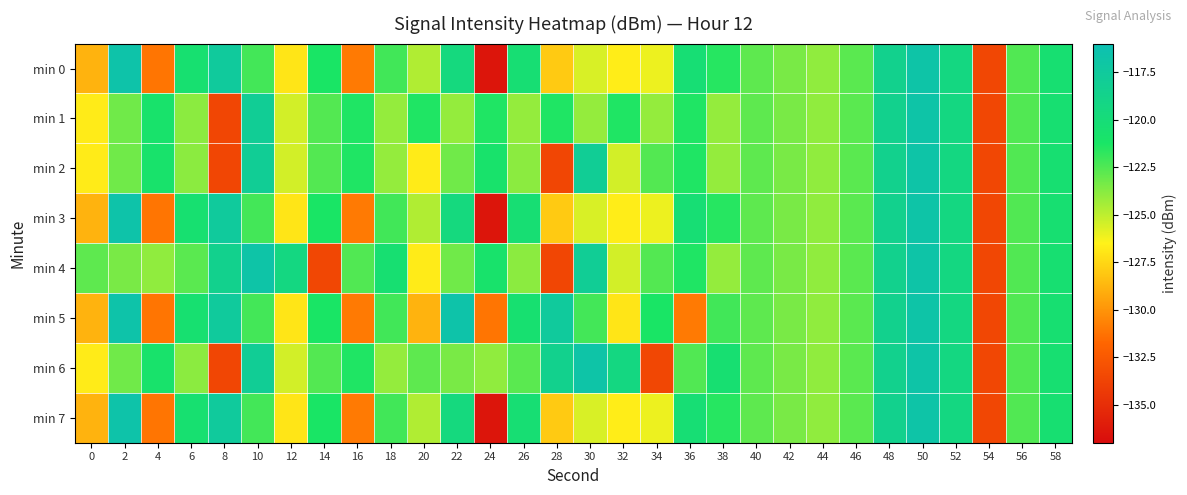

Which label corresponds to the largest value in the chart?

2